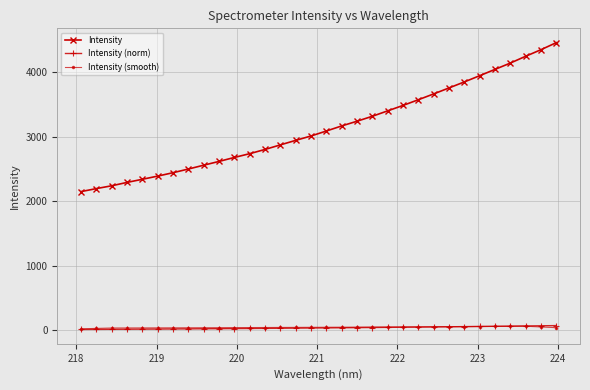

Which series has the largest range (max minus min)?

Intensity